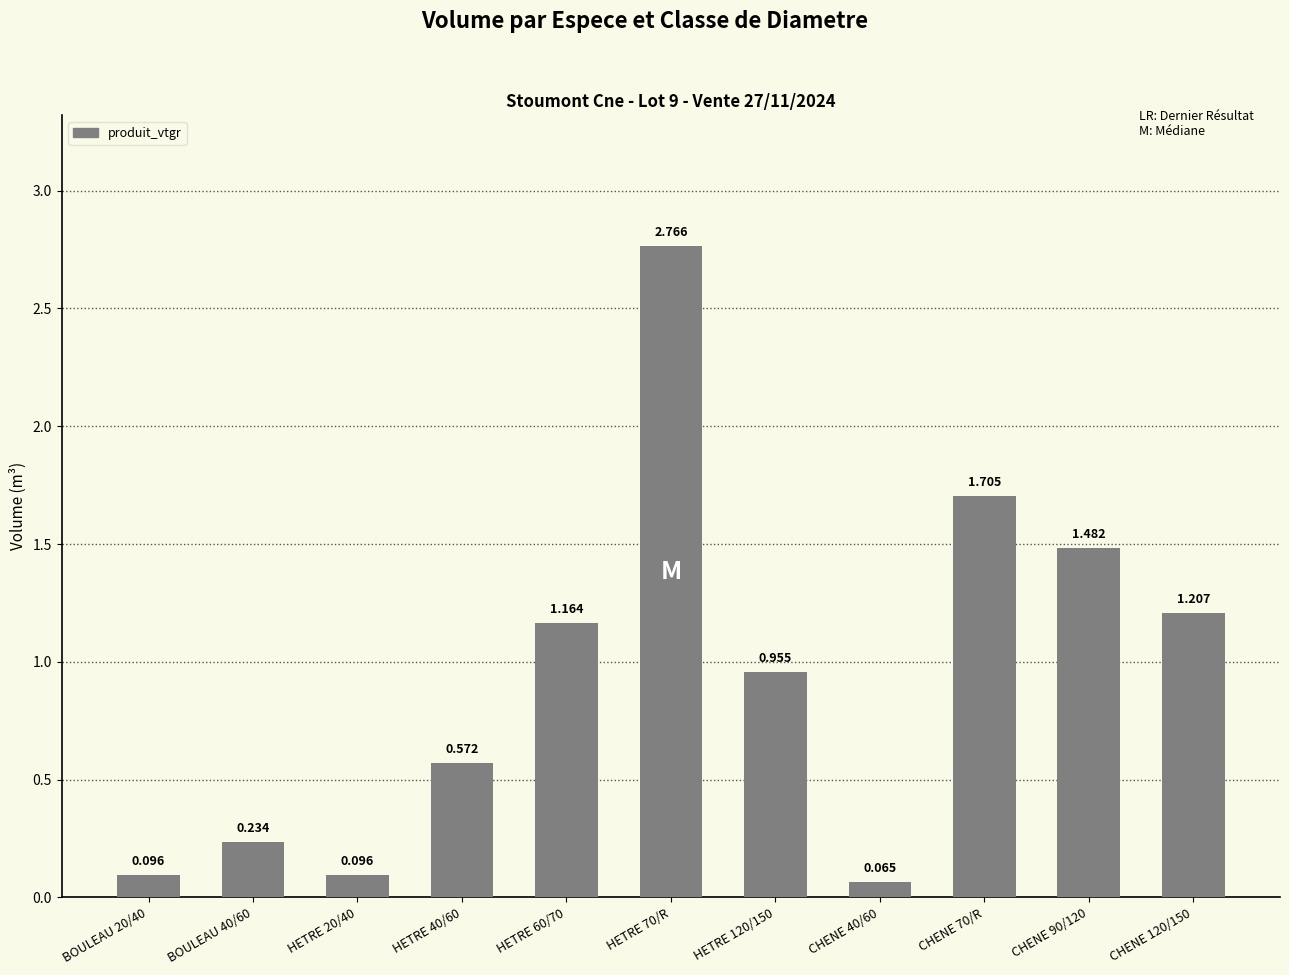

At which category does the chart reach its peak across all series?

HETRE 70/R